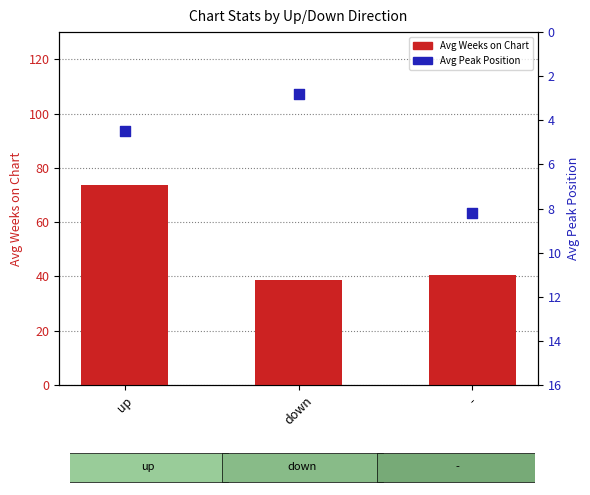

At how many categories does at least one series exceed 54?

1